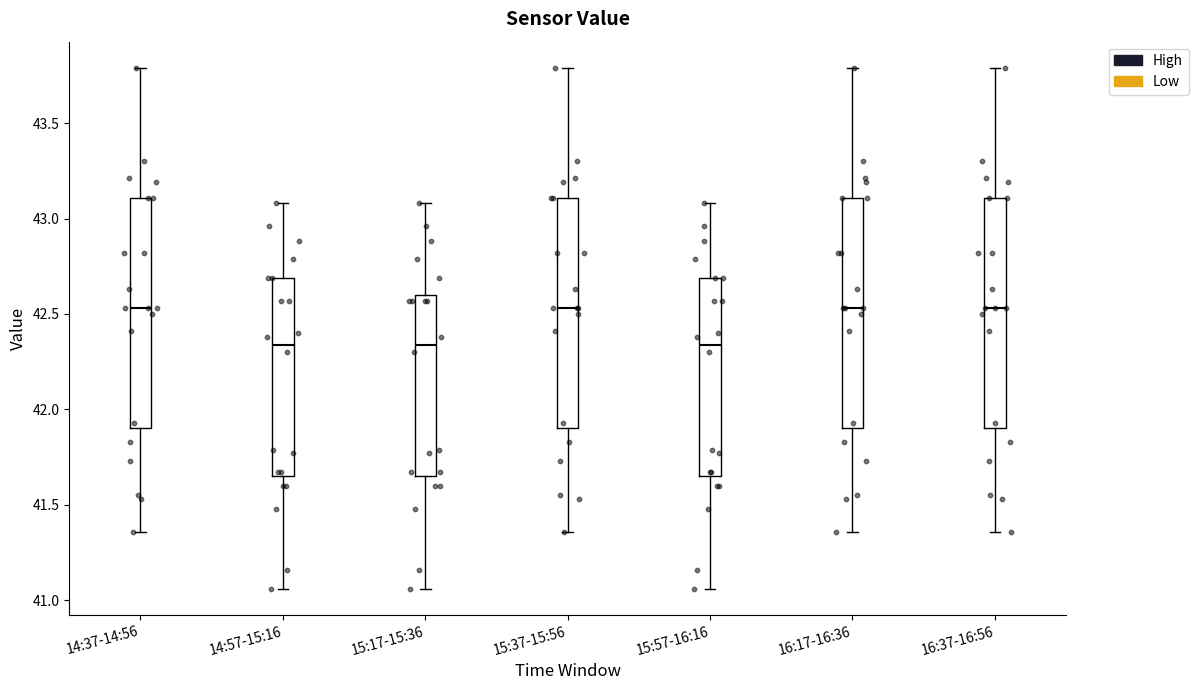

Reading left to right, transcribe this box plot: for each box, give where its median line is, the range the box spans, and where its two whiskers end, as read against the y-axis. The values are not printed on the chart, so give them approximately, as read against the axis.

14:37-14:56: median 42.55, box 41.90 to 43.10, whiskers 41.35 to 43.80
14:57-15:16: median 42.35, box 41.65 to 42.70, whiskers 41.05 to 43.10
15:17-15:36: median 42.35, box 41.65 to 42.60, whiskers 41.05 to 43.10
15:37-15:56: median 42.55, box 41.90 to 43.10, whiskers 41.35 to 43.80
15:57-16:16: median 42.35, box 41.65 to 42.70, whiskers 41.05 to 43.10
16:17-16:36: median 42.55, box 41.90 to 43.10, whiskers 41.35 to 43.80
16:37-16:56: median 42.55, box 41.90 to 43.10, whiskers 41.35 to 43.80